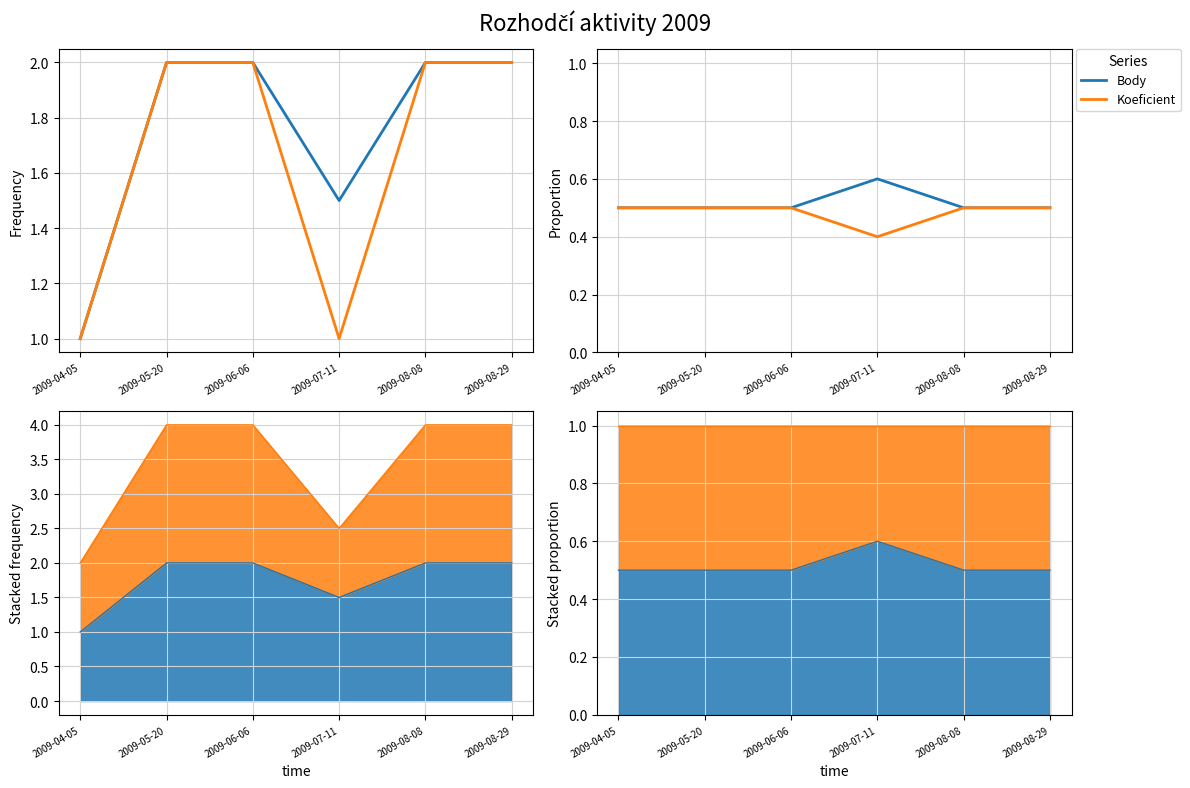

What is the label of the 1st point from the left?

2009-04-05